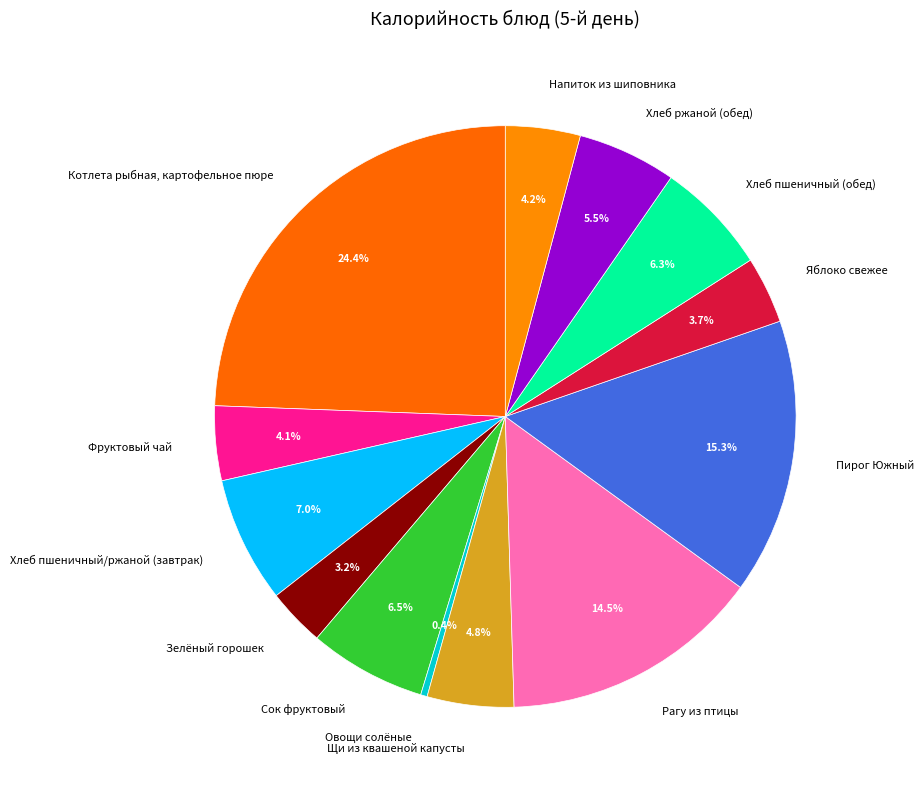

Is there a majority slice in this chart?

No